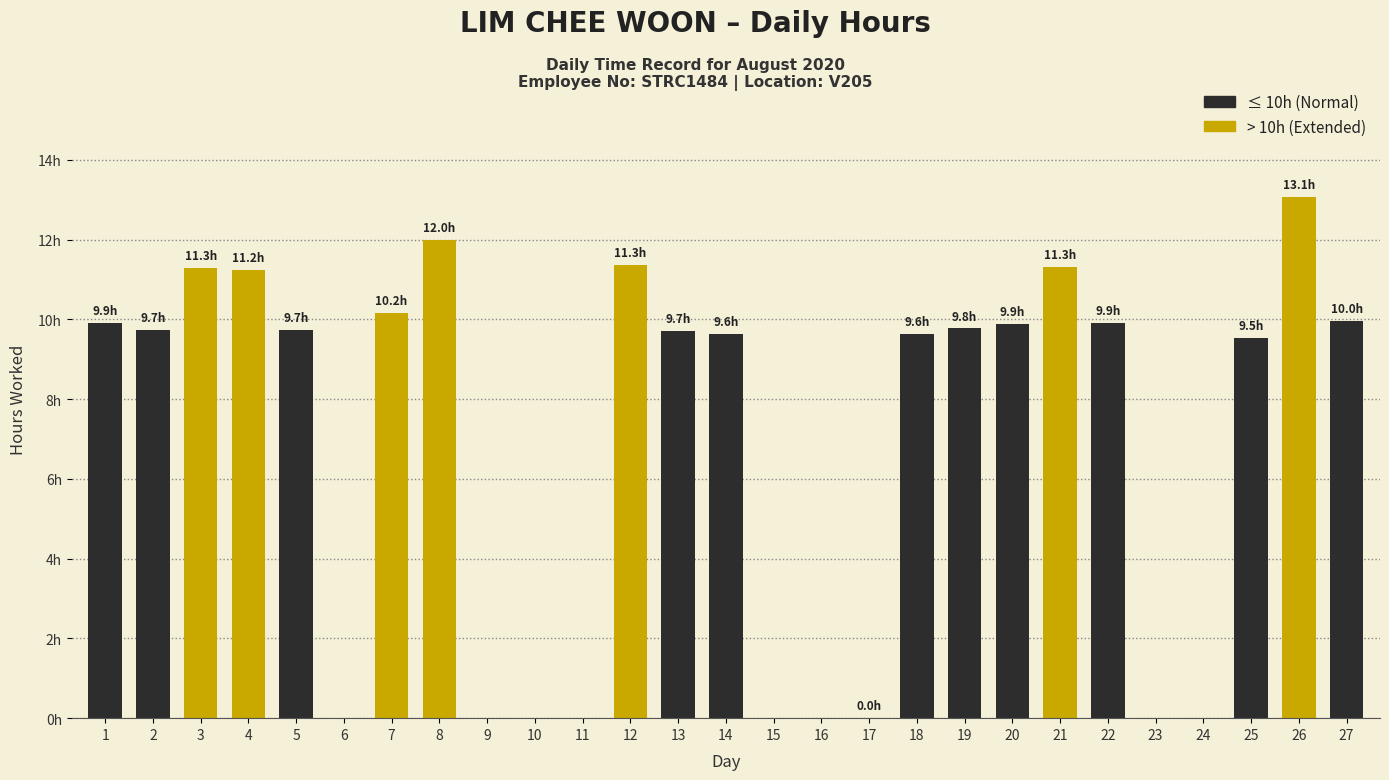

Which has a higher value, 25 or 24?

25